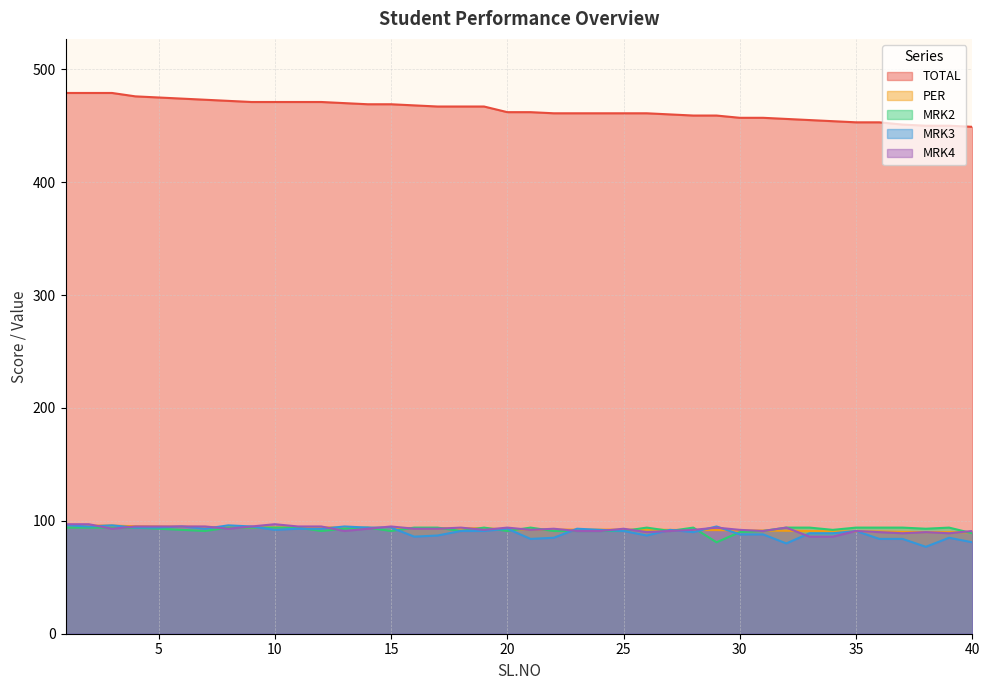

Where does the TOTAL series first go above 462?

1